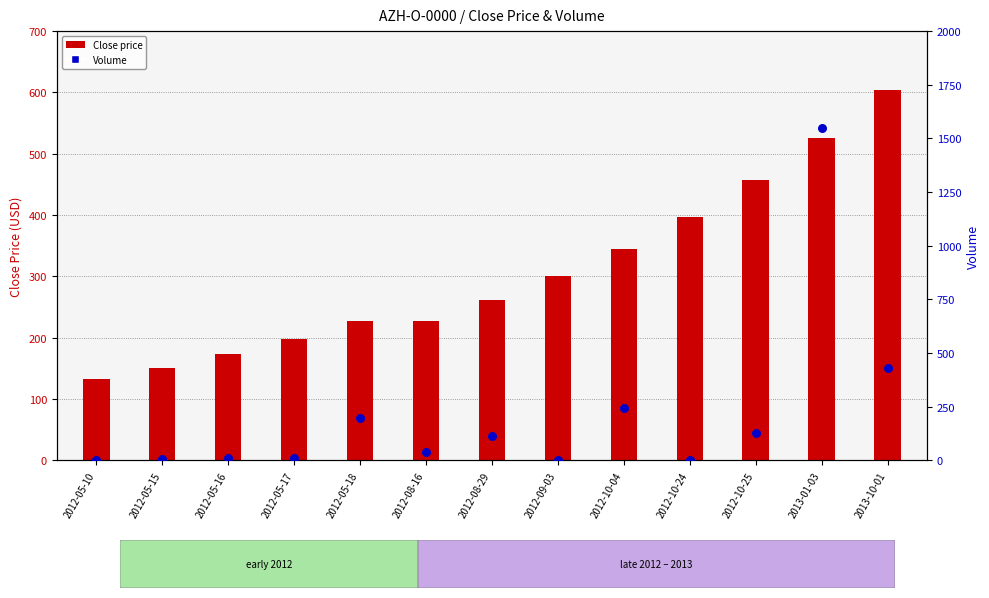

What are all the series names shown in the legend?

Close price, Volume